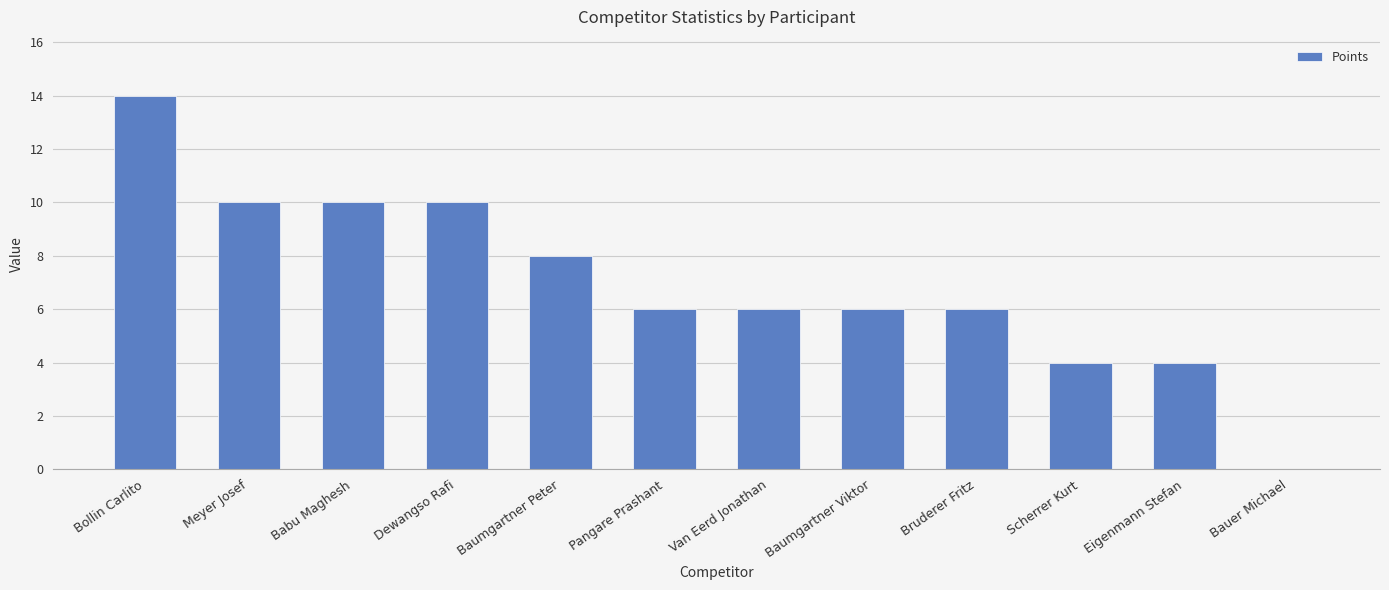

True or false: the data shows 10 at Meyer Josef.

True